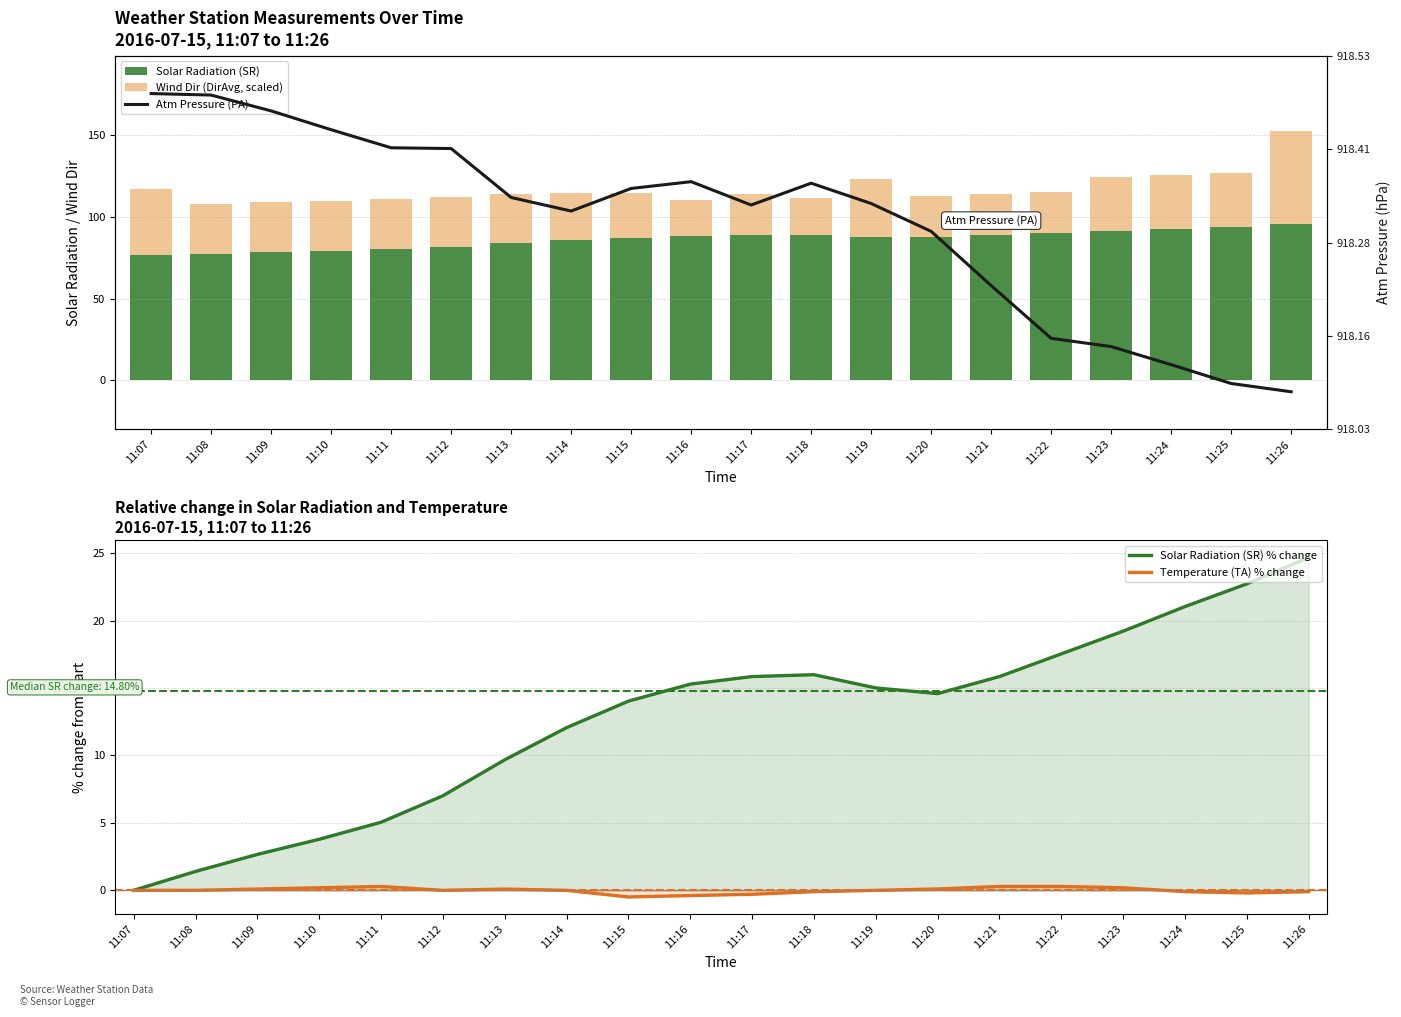

What is the spread (max minus min) of values at 11:15?

918.8